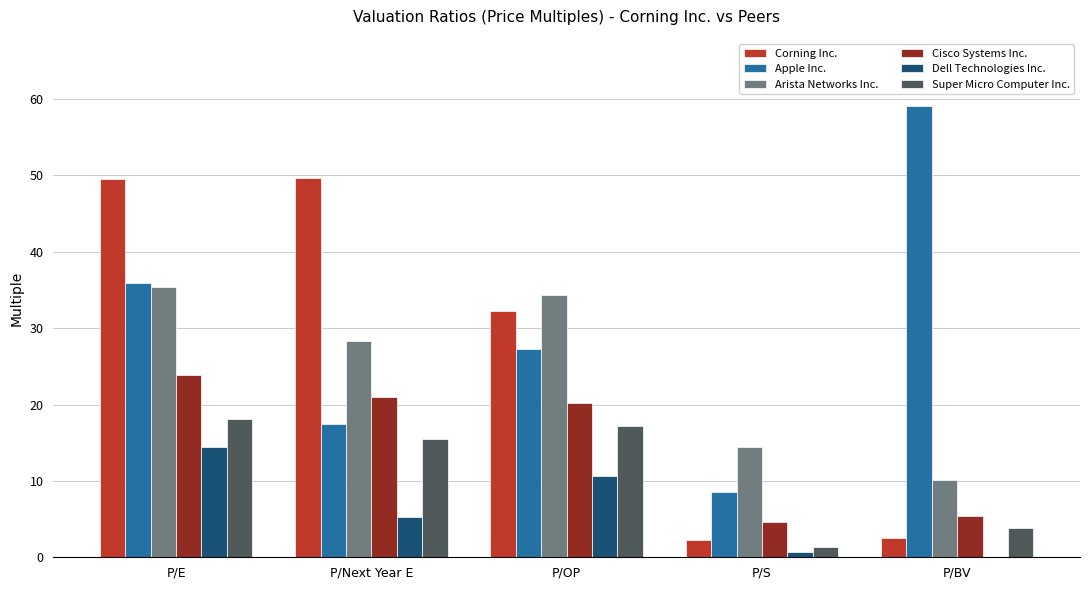

Which category has the highest value in the Cisco Systems Inc. series?

P/E